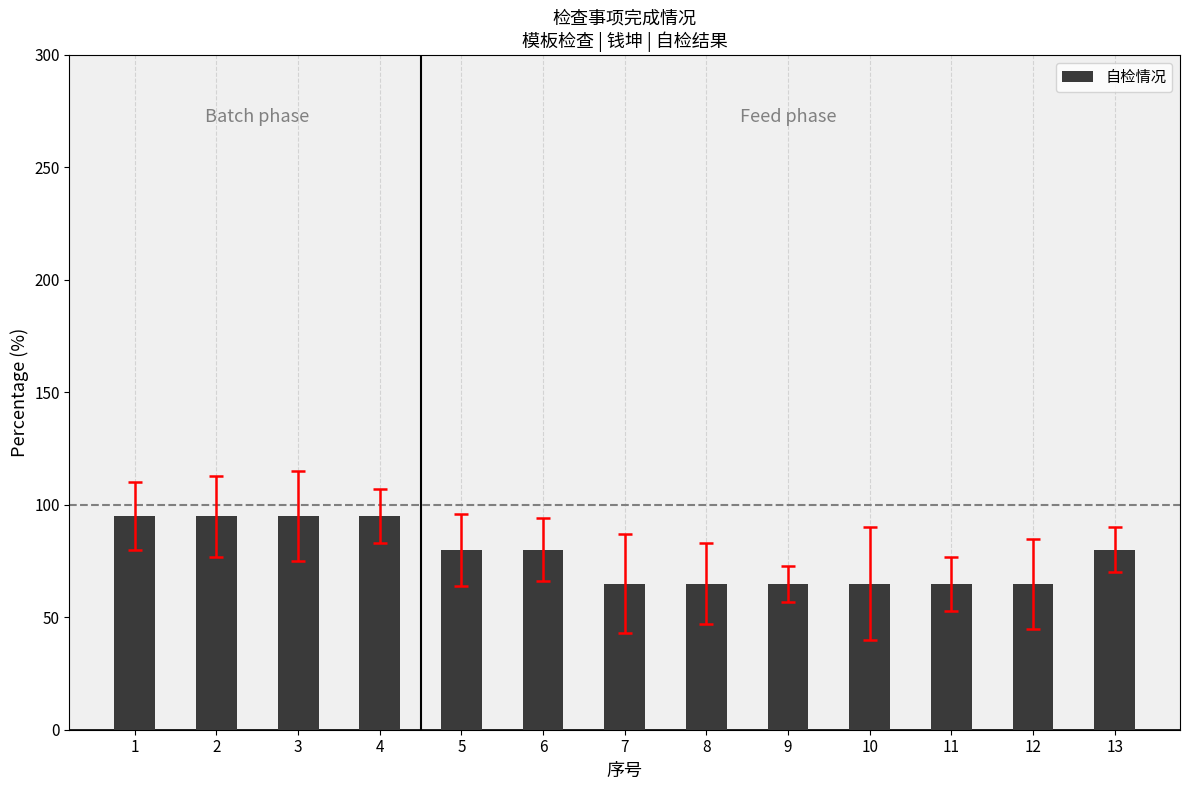

What is the value of the 1st bar from the left?

95